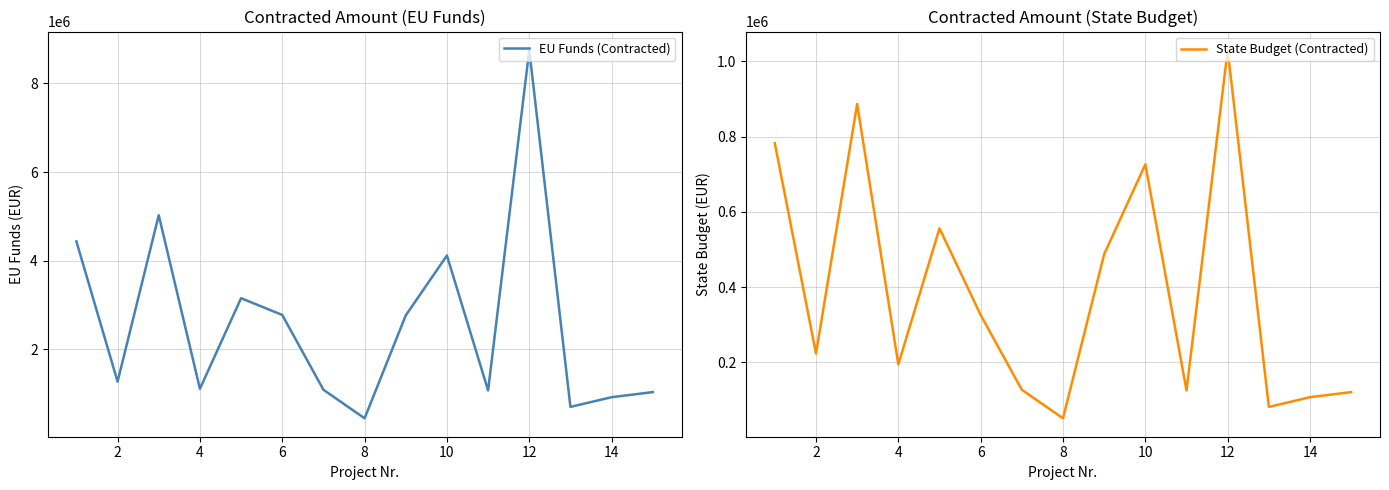

Which series has the largest range (max minus min)?

EU Funds (Contracted)